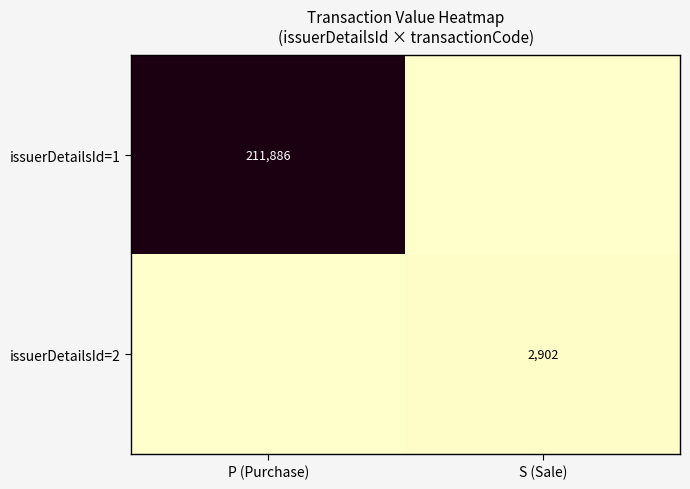

True or false: issuerDetailsId=2 has a value of 2902 at S (Sale).

True